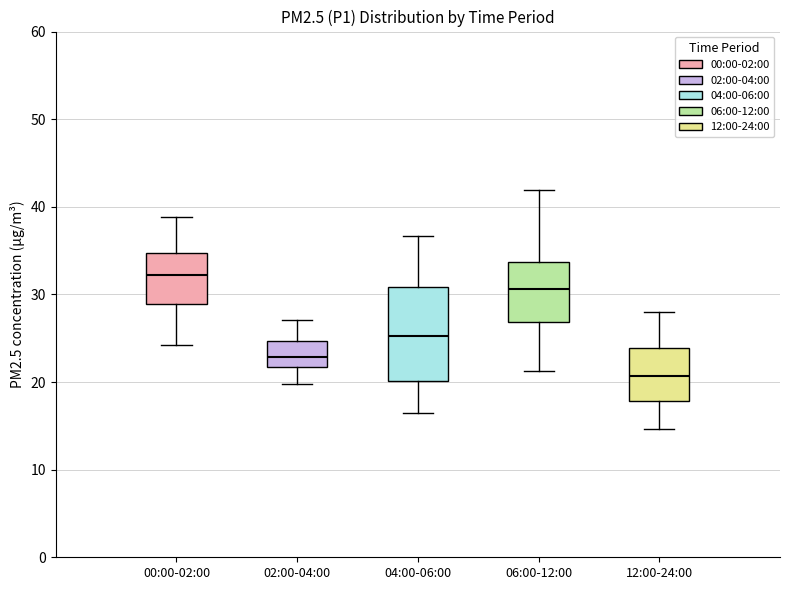

Comparing the boxes themselves (not the whiskers), which one is the tallest?

04:00-06:00